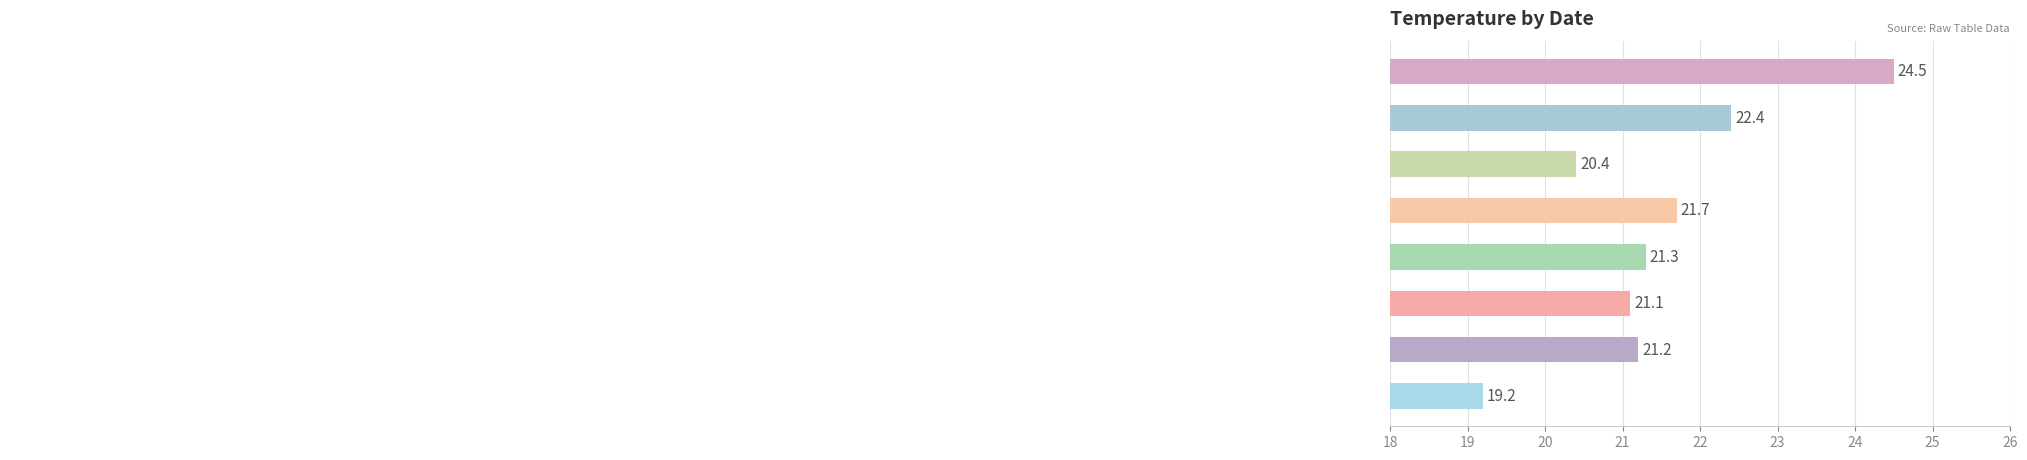

What is the sum of all values?

171.8